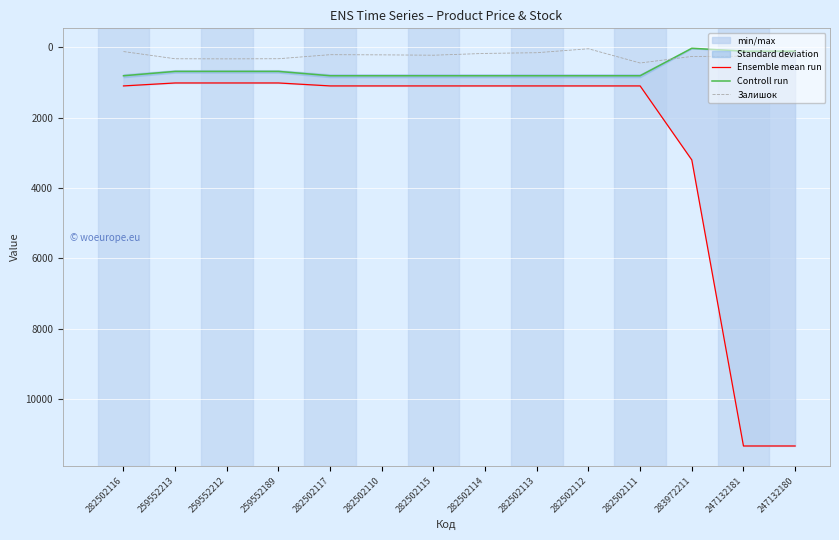

The Ensemble mean run series shows 1483.1 at 282502113. True or false?

False